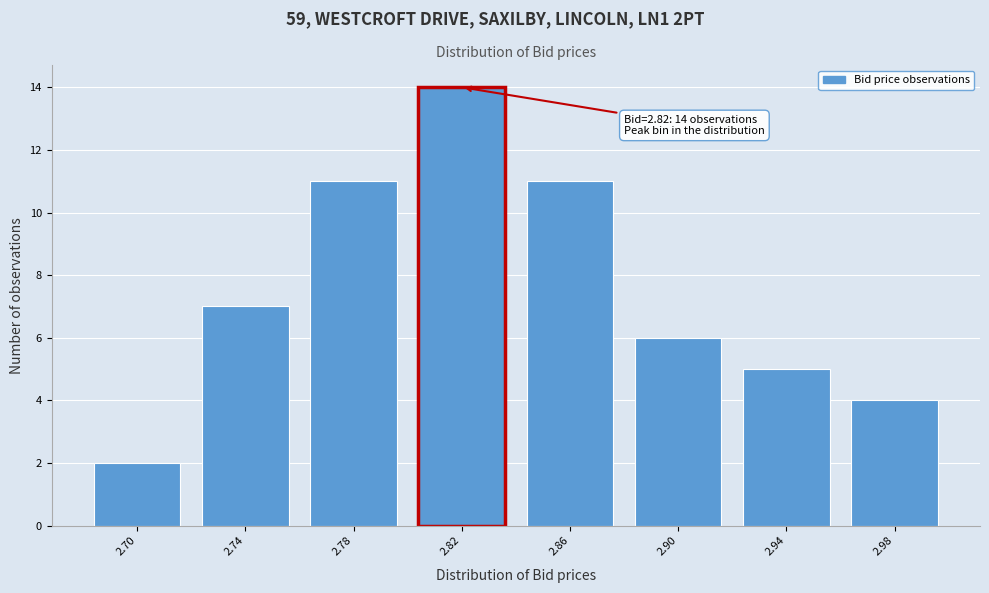

Reading right to left, list all the values displayed in this chart.

4	5	6	11	14	11	7	2